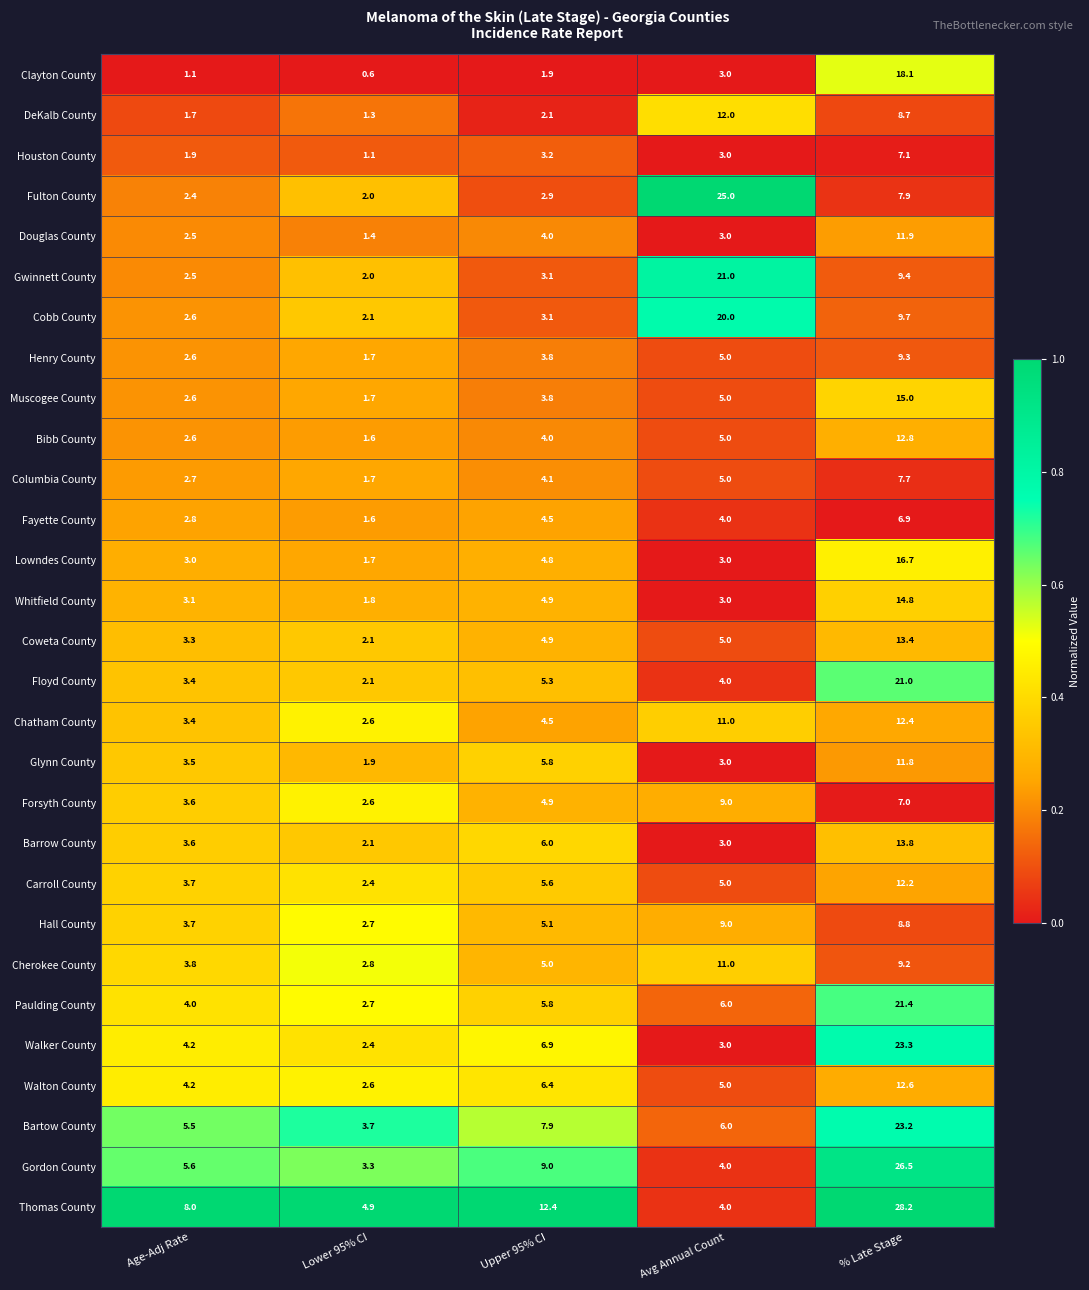

Which category has the lowest value across all series?

Lower 95% CI